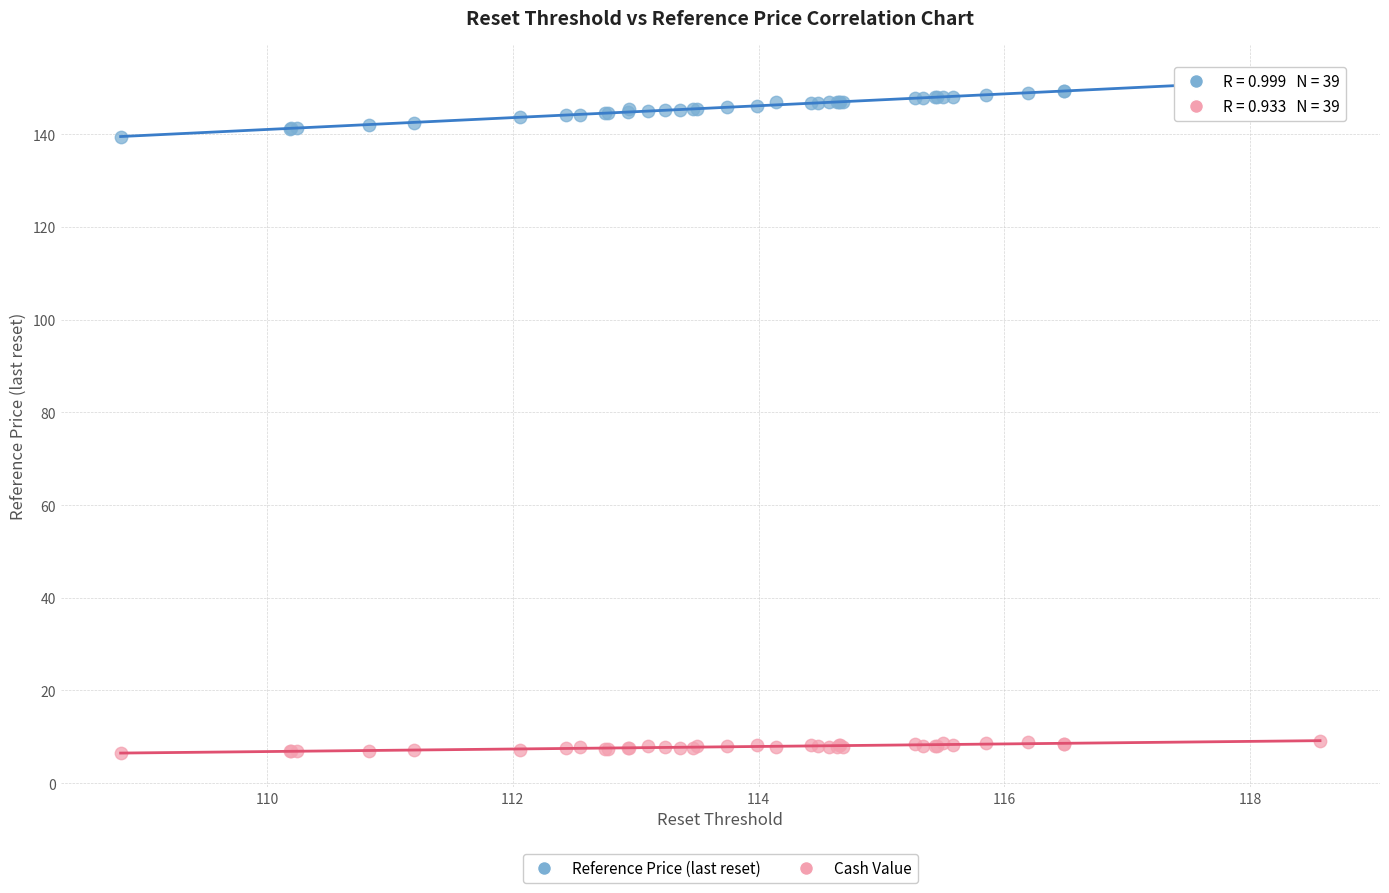

Across all series, what Y value is closest to 79?

139.5